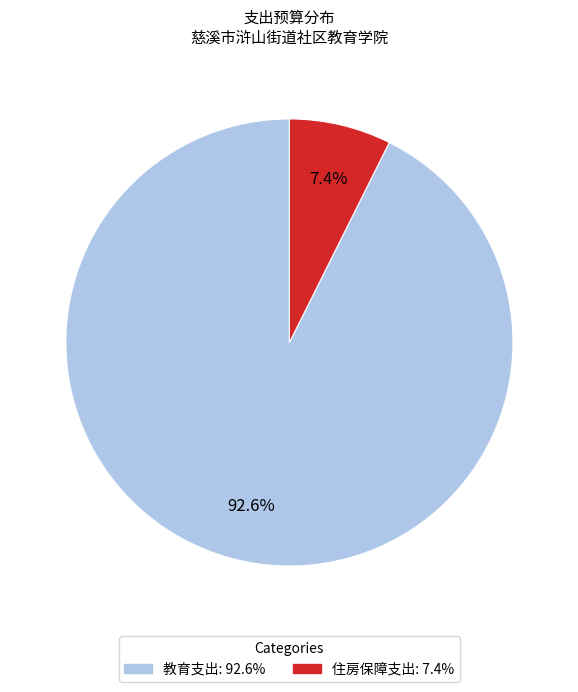

What percentage is the 教育支出 slice, to the nearest percent?

93%